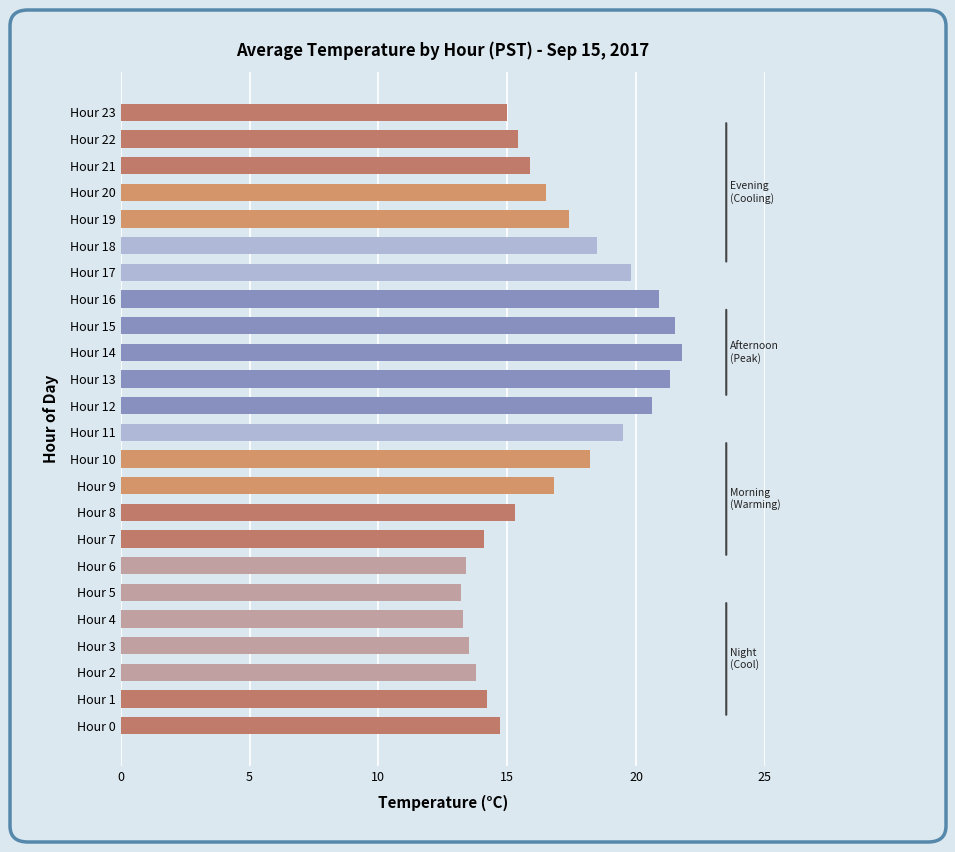

How many bars are there in total?

24